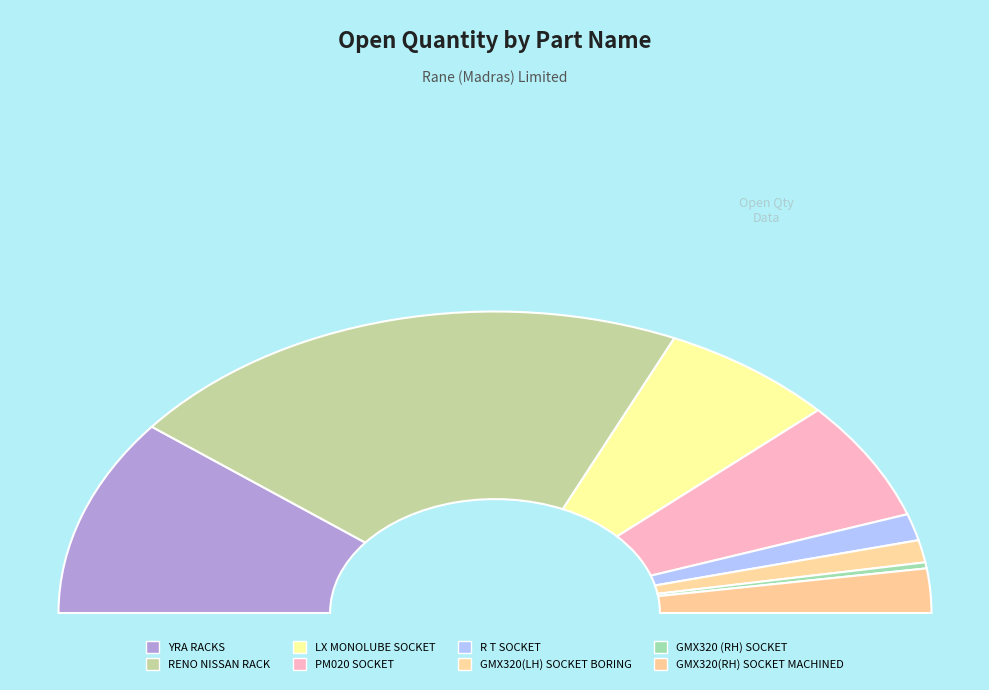

Rank the categories by value from lowest to highest.

GMX320 (RH) SOCKET, GMX320(LH) SOCKET BORING, R T SOCKET, GMX320(RH) SOCKET MACHINED, PM020 SOCKET, LX MONOLUBE SOCKET, YRA RACKS, RENO NISSAN RACK